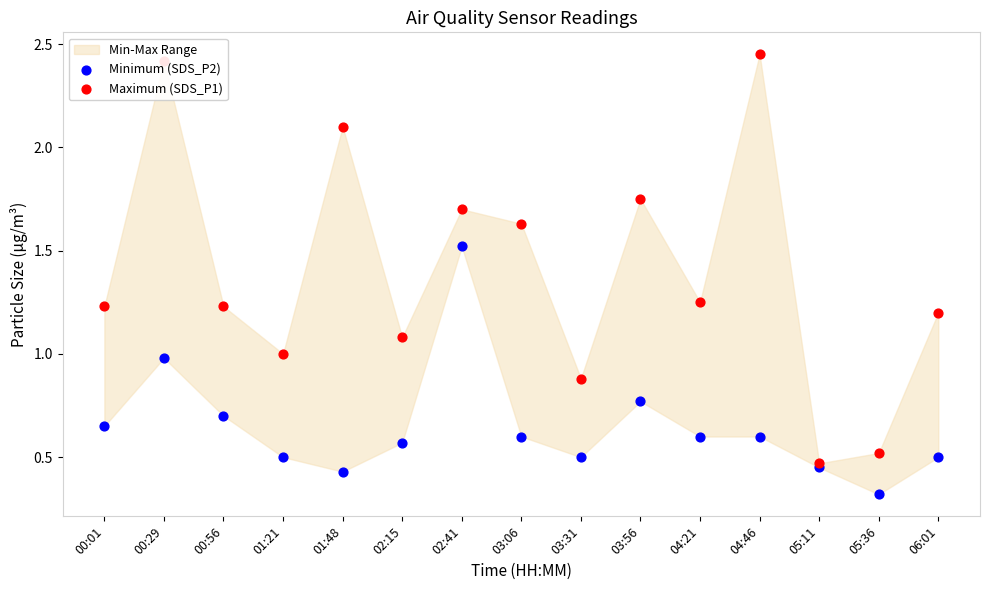

Which series has the largest Y range (max minus min)?

Maximum (SDS_P1)